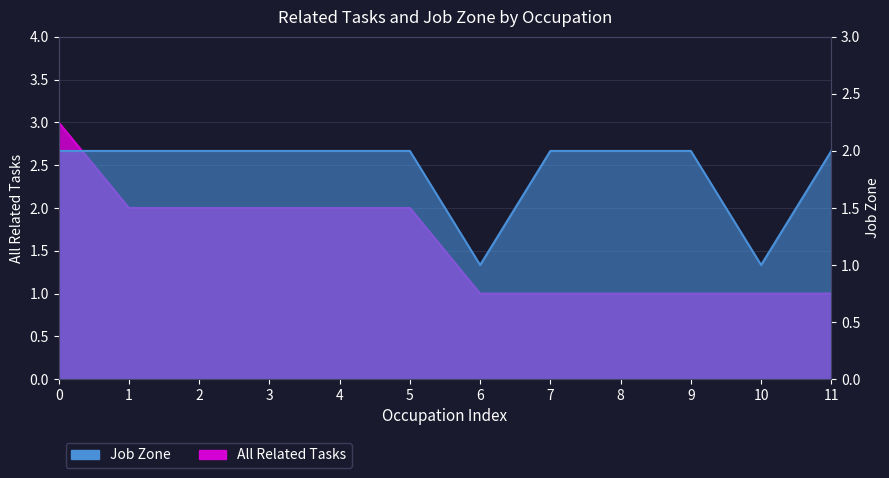

True or false: All Related Tasks and Job Zone intersect in this chart.

False